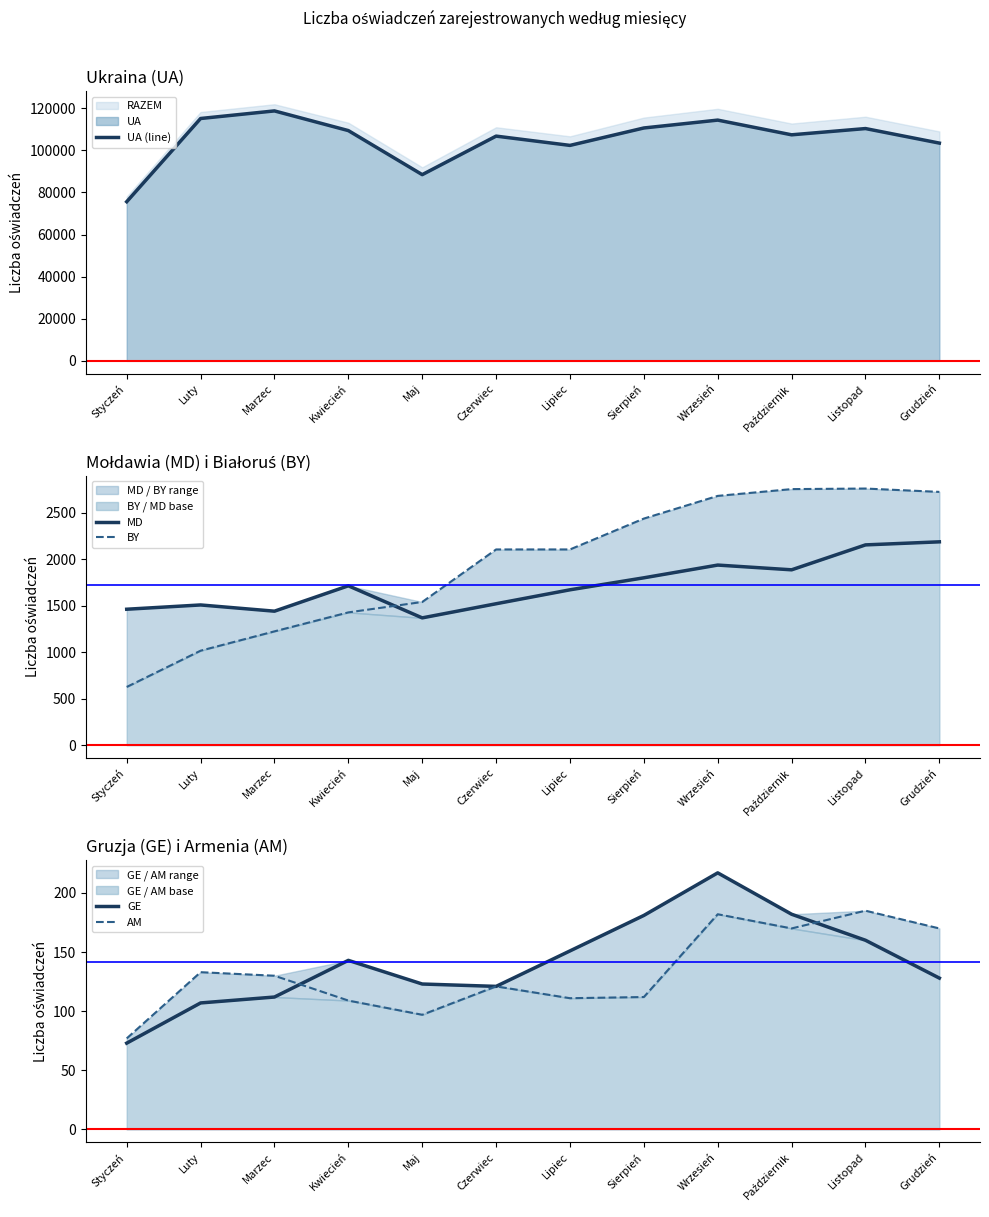

True or false: UA (line) and MD cross at least once.

False